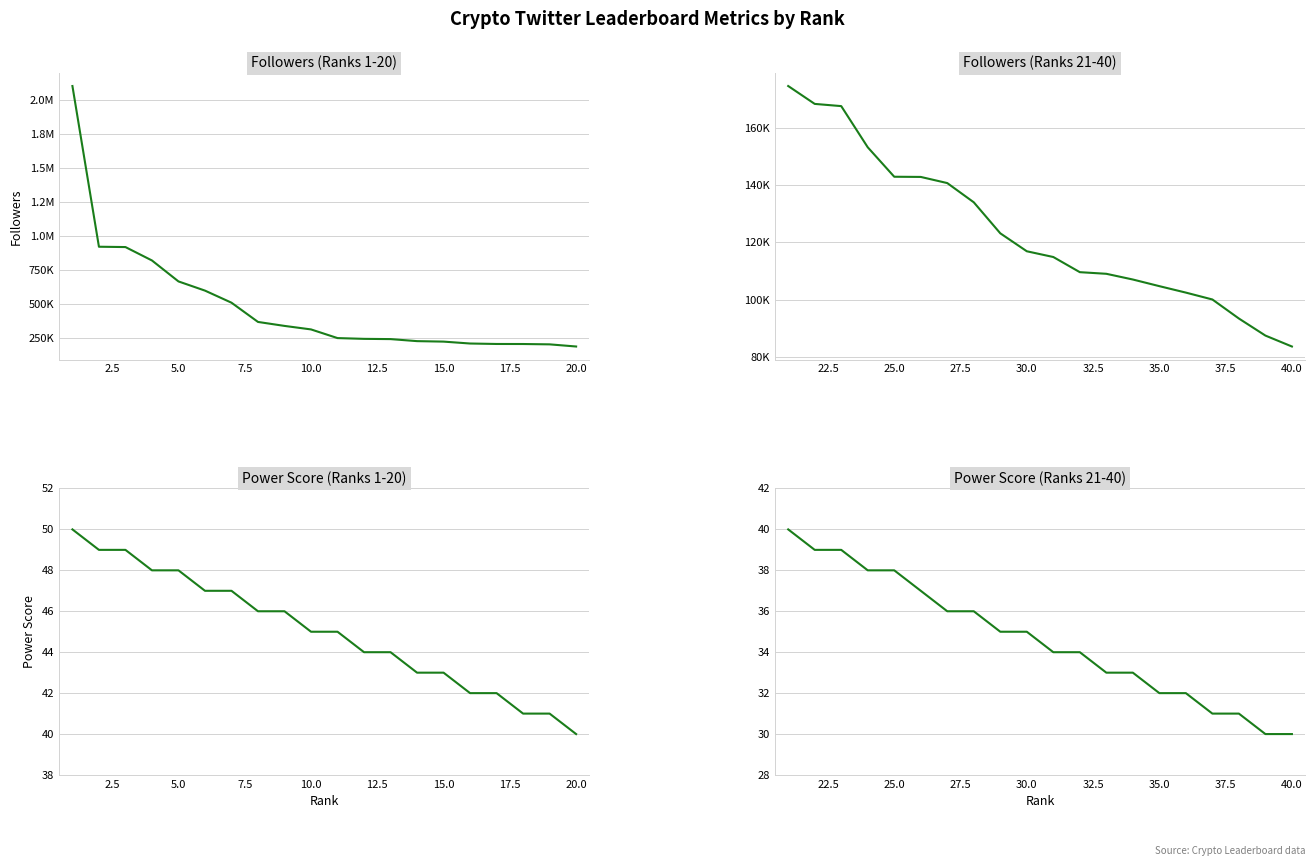

True or false: followers count and power score cross at least once.

False